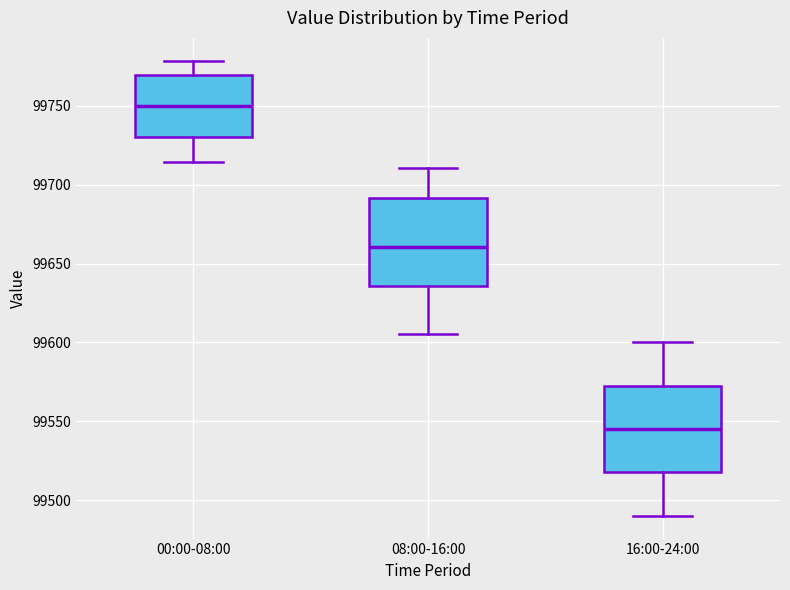

Which box's median line is the highest?

00:00-08:00